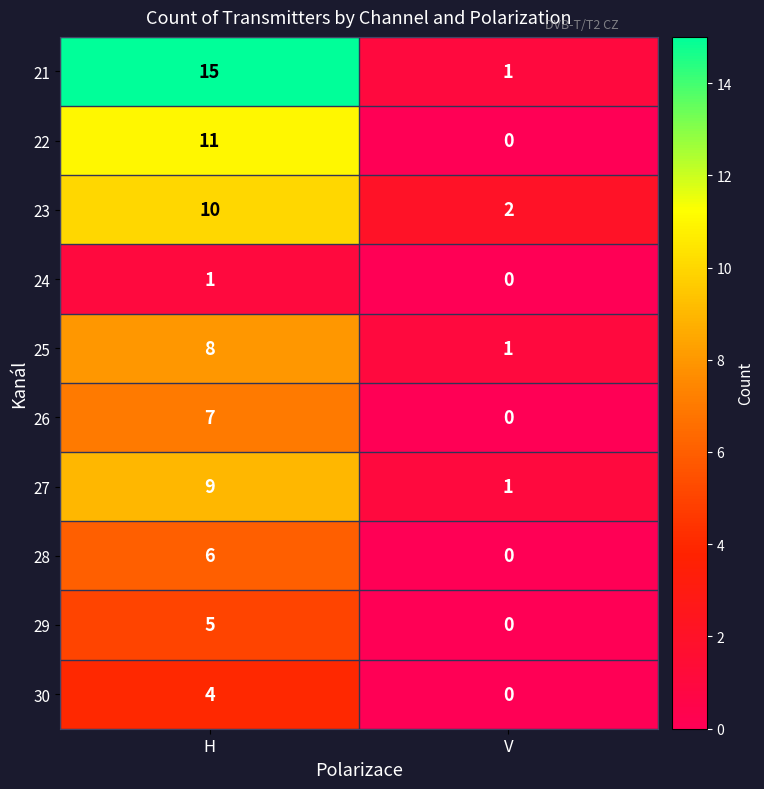

Count the number of categories in the chart.

2